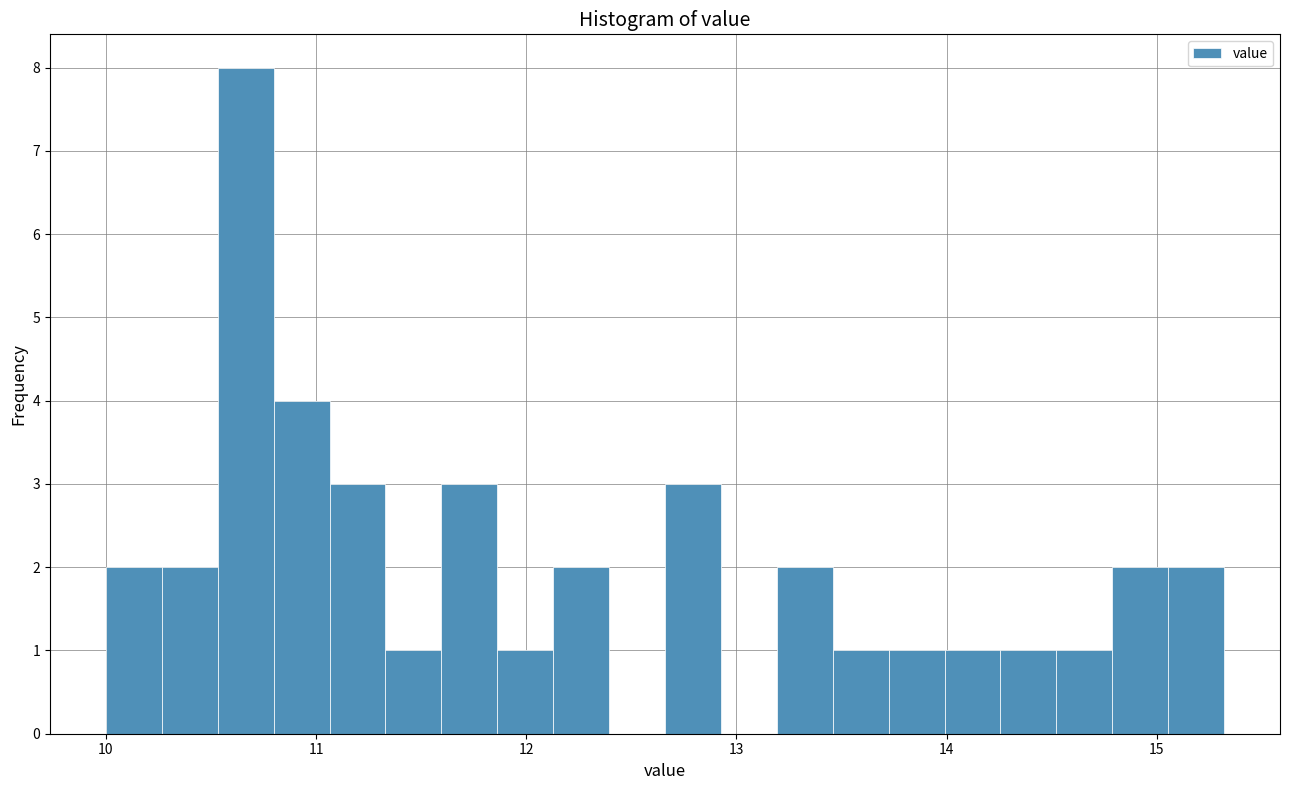

Read against the x-axis, roughly where is the centre of the tallest bar?

10.7